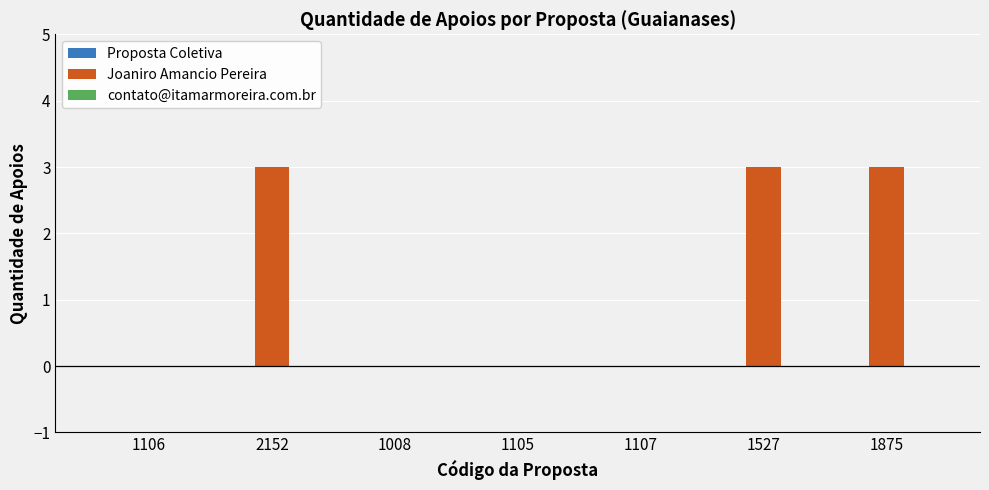

What is the change in value from 1106 to 2152?

+3